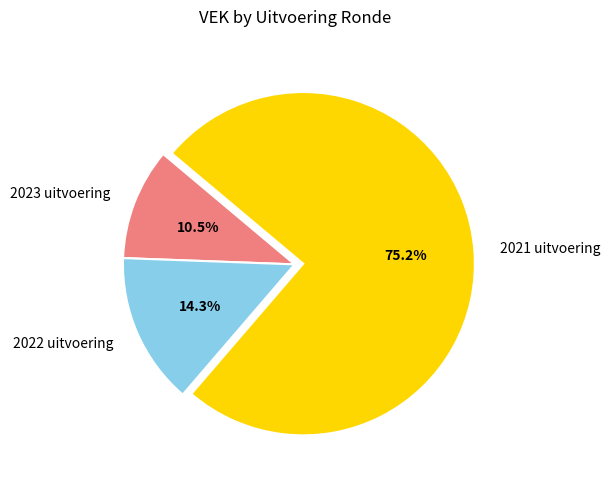

To the nearest percent, what is the combined percentage of 2021 uitvoering and 2023 uitvoering?

86%